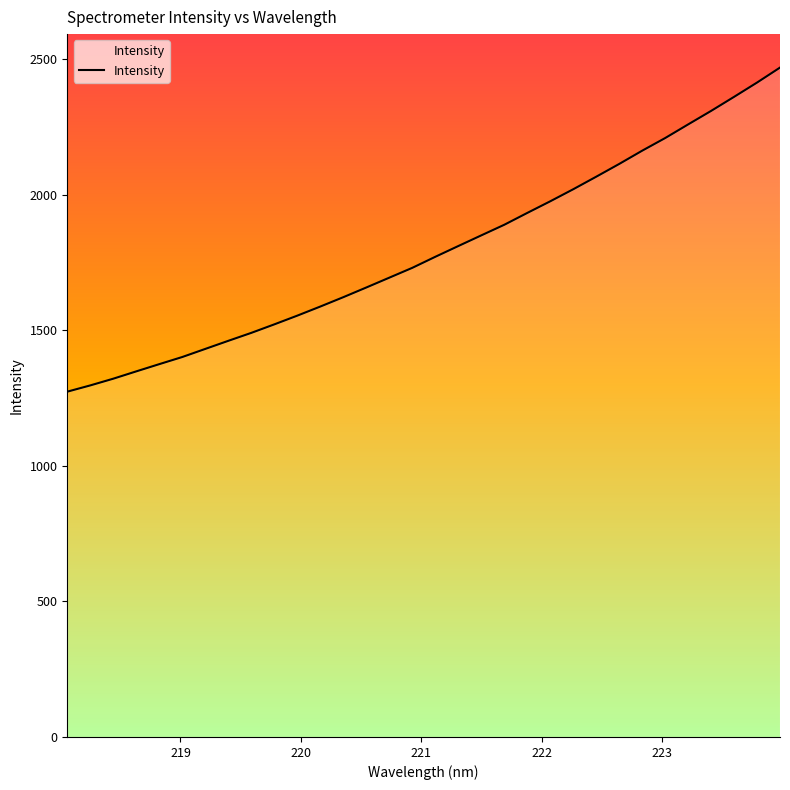

What is the greatest value displayed?

2468.6